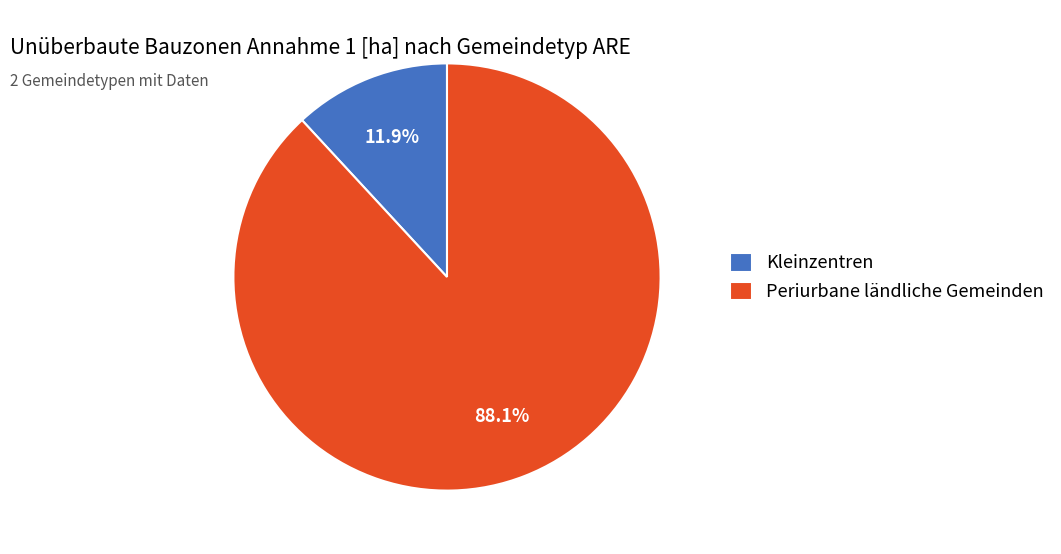

What is the ratio of the value at Periurbane ländliche Gemeinden to the value at Kleinzentren?

7.4